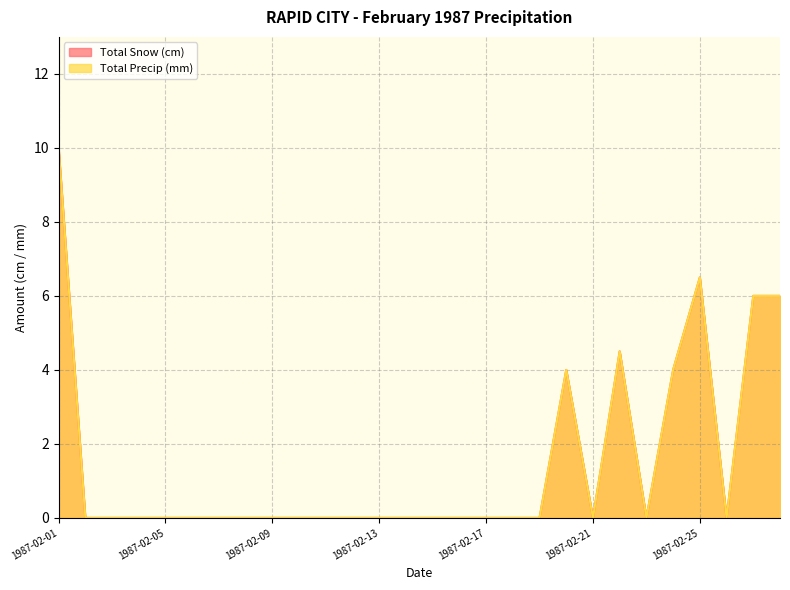

Is it true that Total Snow (cm) equals 0.0 at 1987-02-03?

True